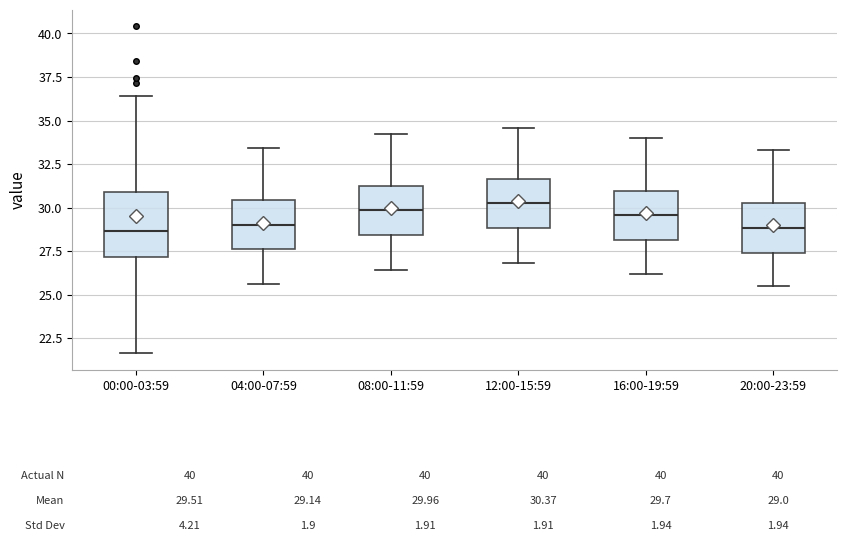

Which box is the tallest, from its lower edge to its upper edge?

00:00-03:59